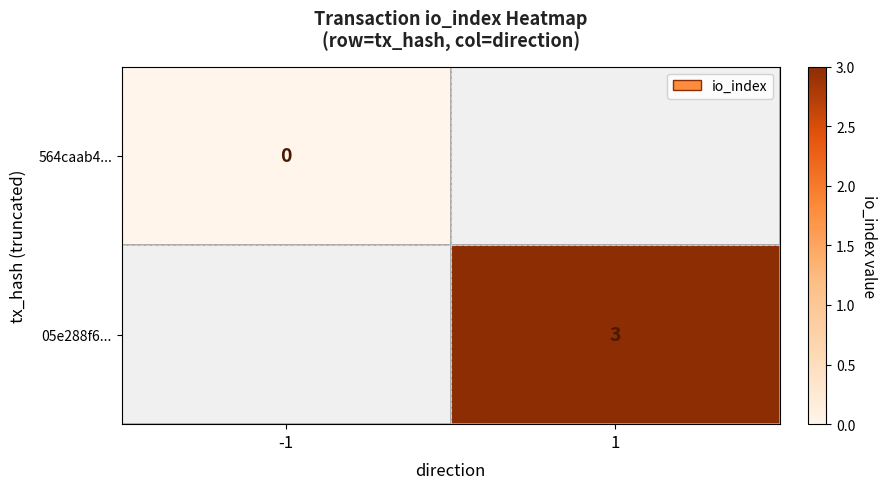

The value of 05e288f6... at 1 is 3. True or false?

True